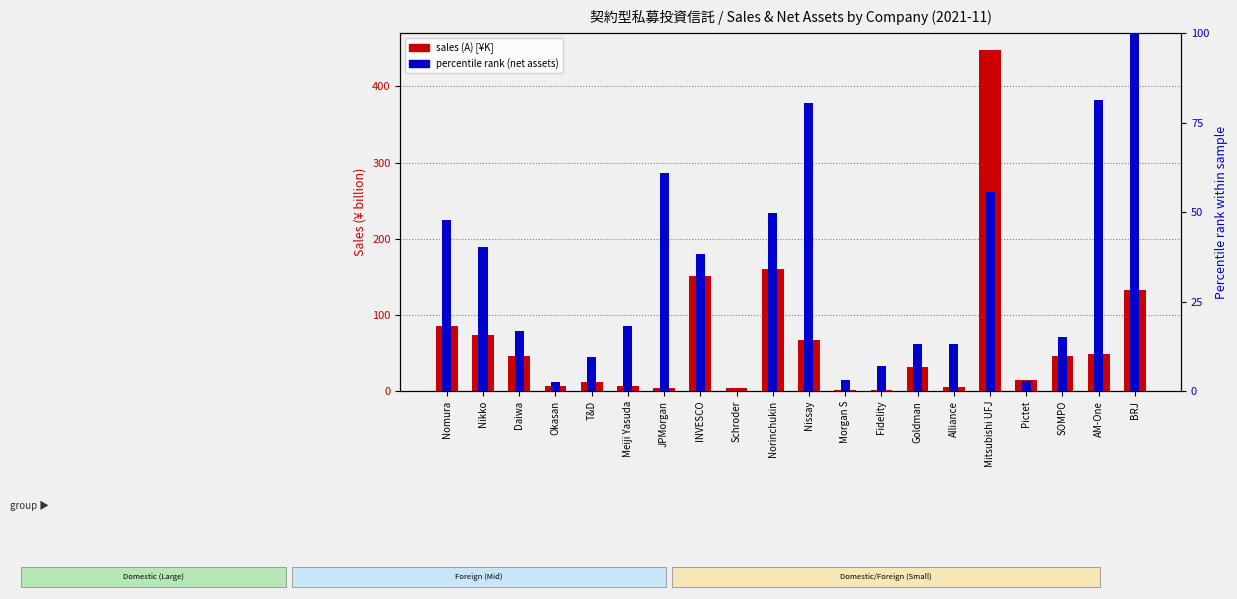

Reading left to right, transcribe all the data shown in this chart.

sales (A): 85.0	74.2	45.7	6.0	11.5	6.8	4.6	150.6	4.3	160.3	67.0	1.5	1.5	32.0	5.4	447.6	14.0	46.4	48.0	132.2
percentile rank (net assets): 47.8	40.3	16.7	2.6	9.4	18.2	61.0	38.3	0.0	49.7	80.5	3.1	6.9	13.0	13.2	55.6	2.7	15.0	81.3	100.0